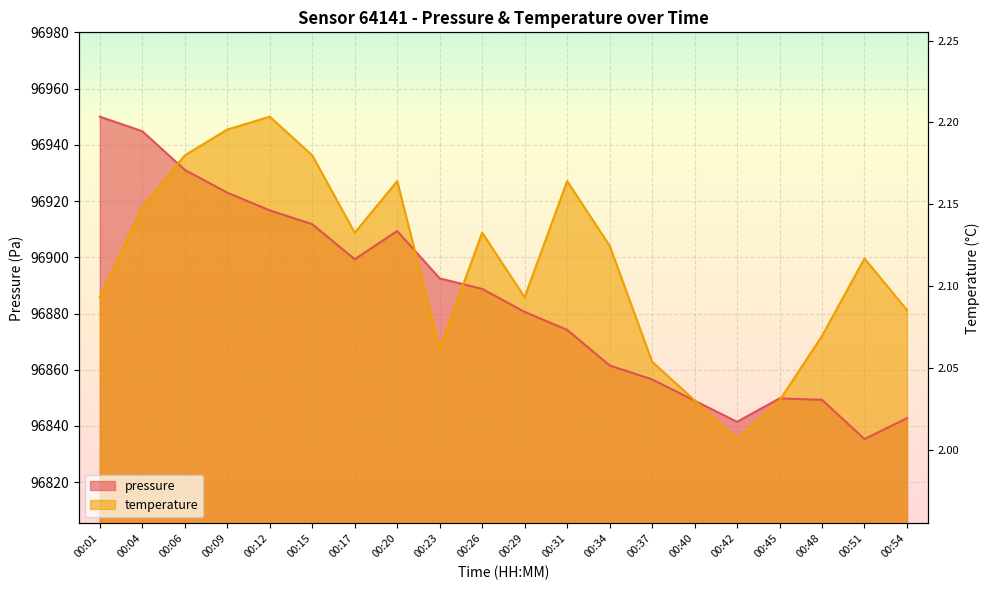

What is the difference between the pressure values at 00:54 and 00:17?

56.5